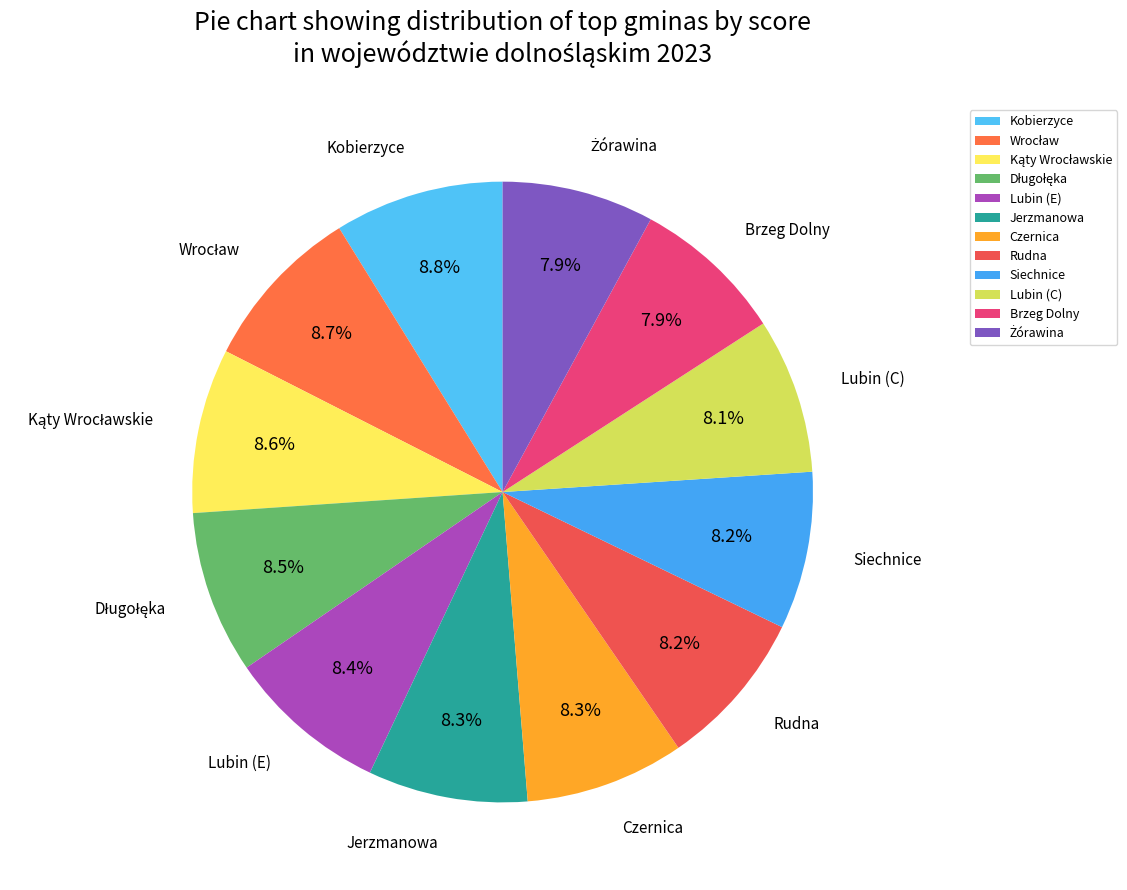

Combined, what portion of the pie is Rudna and Lubin (C)?

16.3%